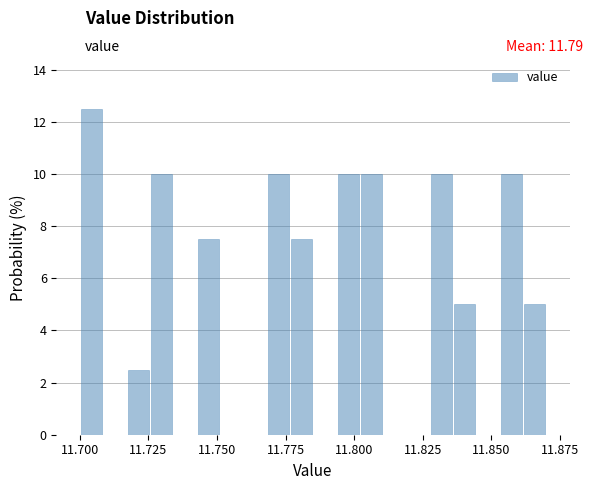

Around what value on the x-axis is the tallest bar? Give the approximate position of its centre, as read against the axis.

11.705